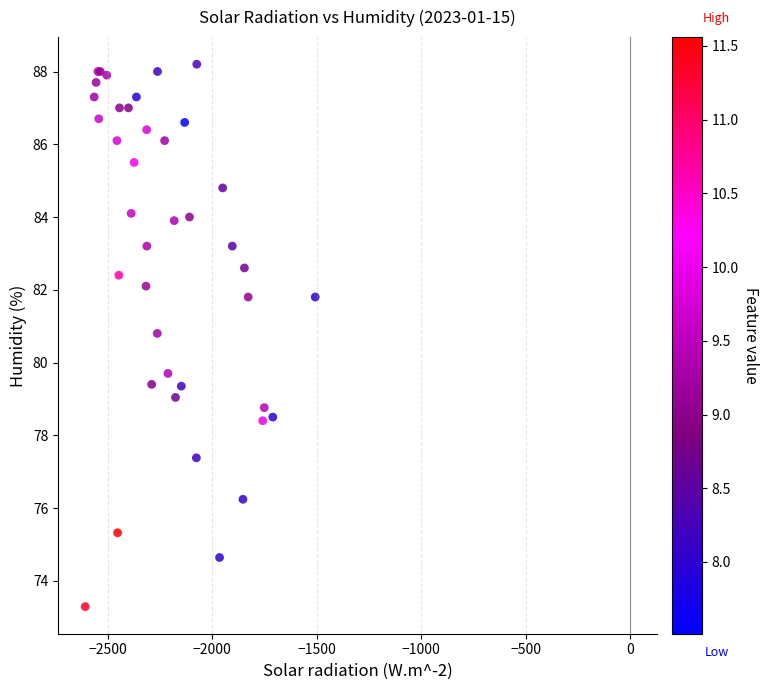

What Y value in the scatter plot is closest to 80?

79.7